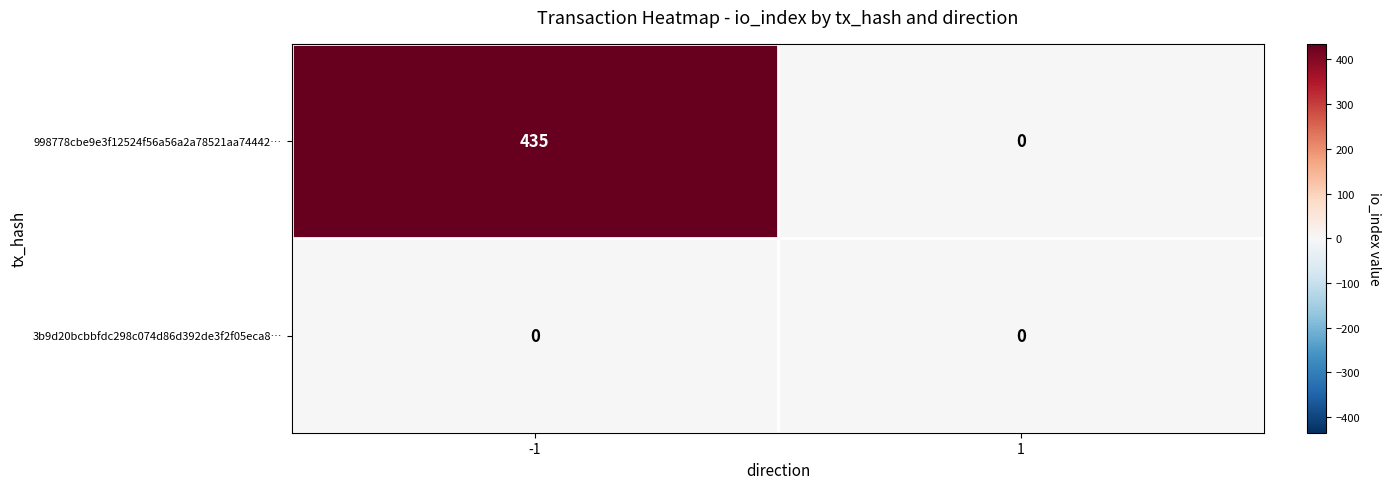

Rank the series by their maximum value, from lowest to highest.

3b9d20bcbbfdc298c074d86d392de3f2f05eca8…, 998778cbe9e3f12524f56a56a2a78521aa74442…